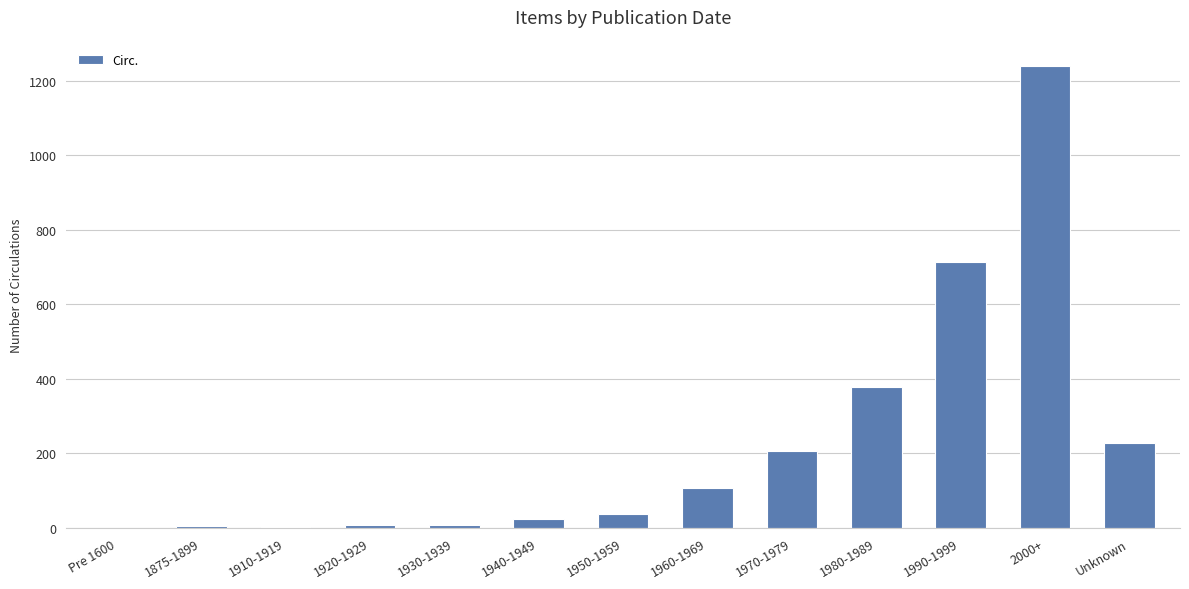

The value at 1990-1999 is 715. True or false?

True